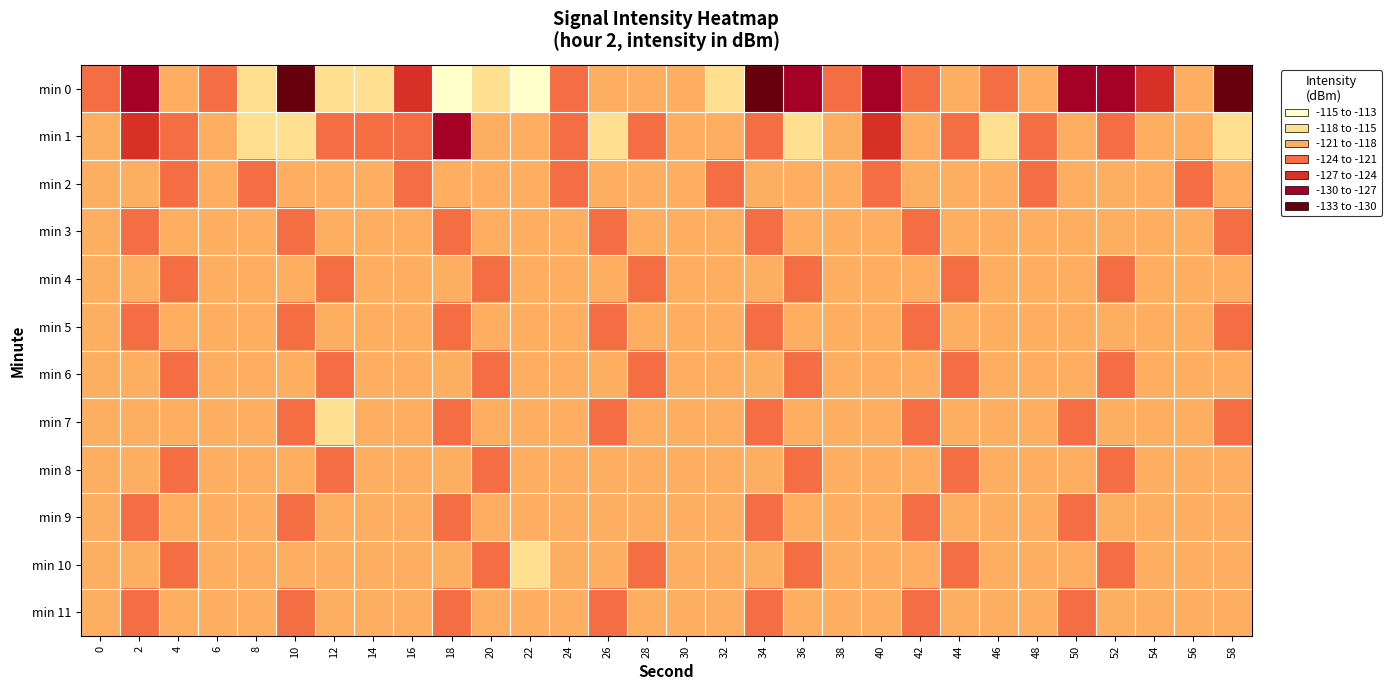

Count the number of data series in this chart.

12